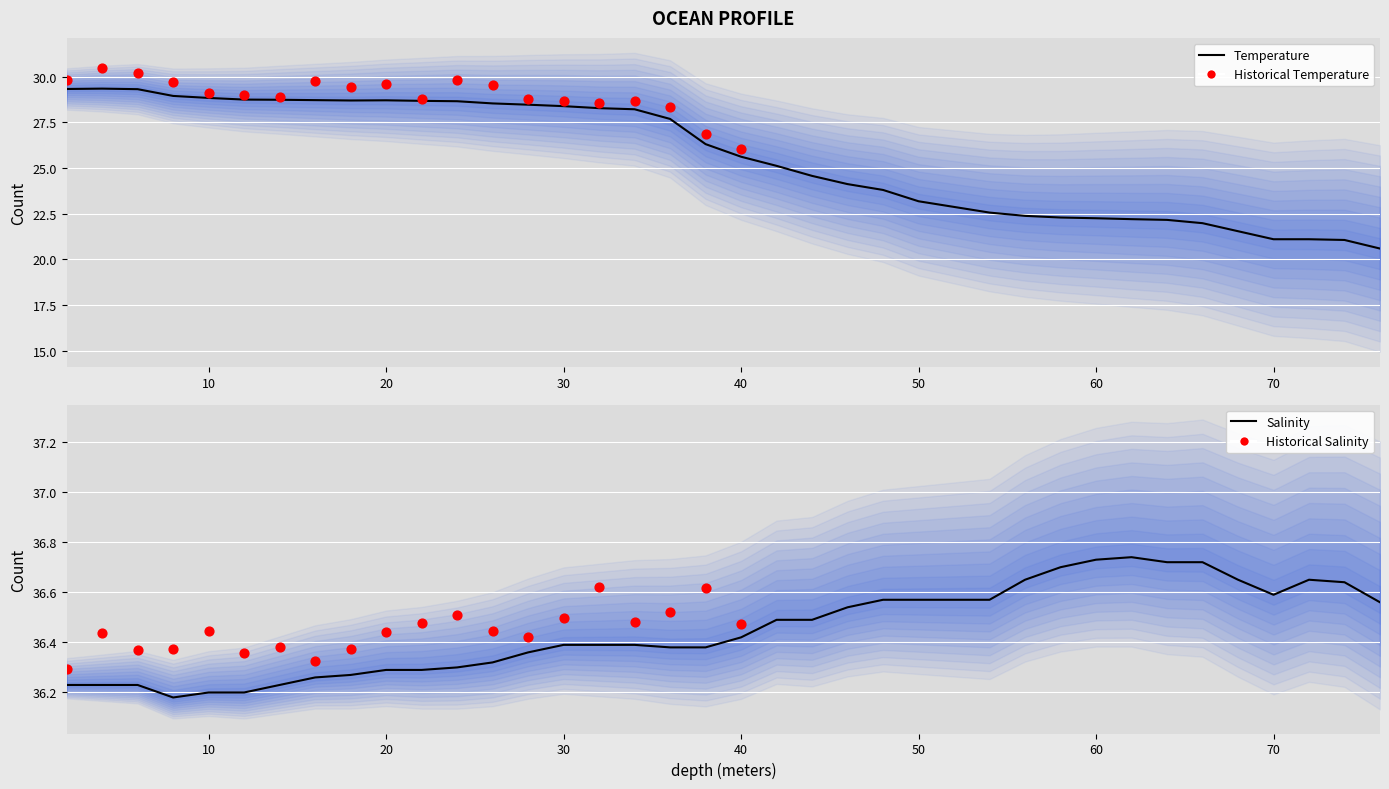

What is the total value across all series at 44.0?

61.1